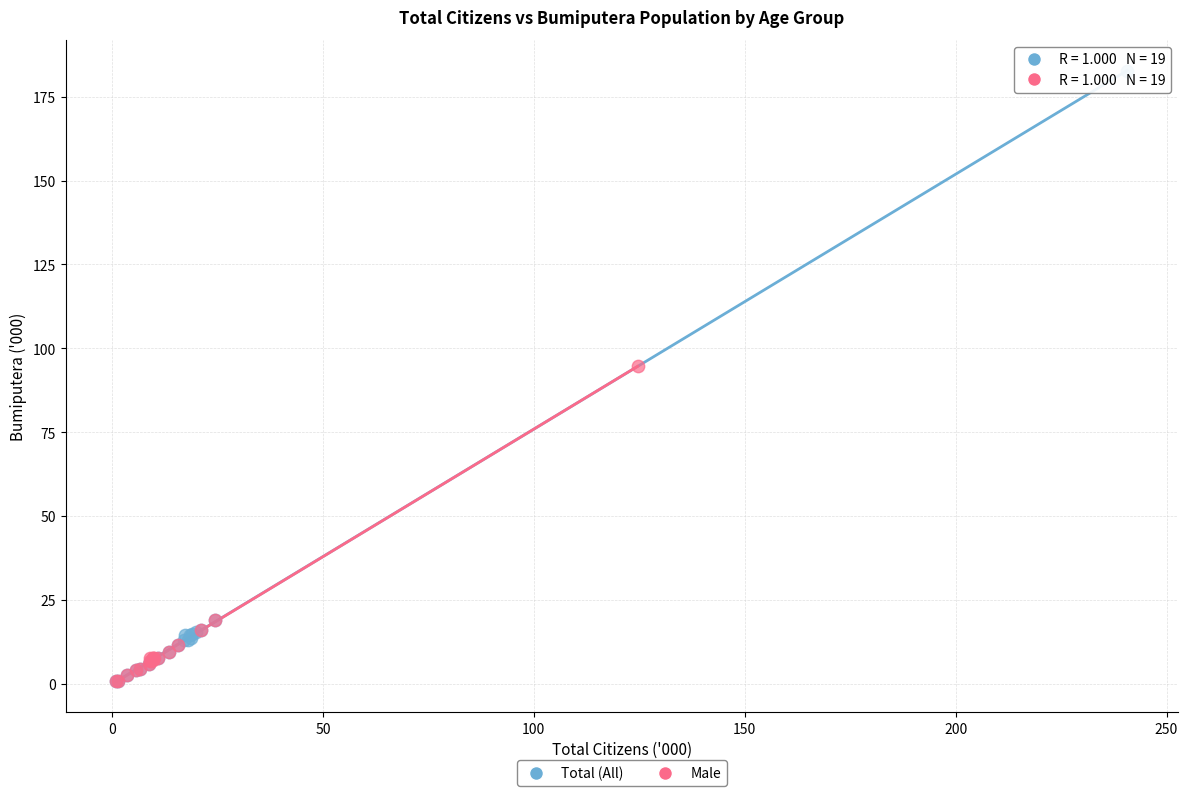

What are all the series names shown in the legend?

Total (All), Male